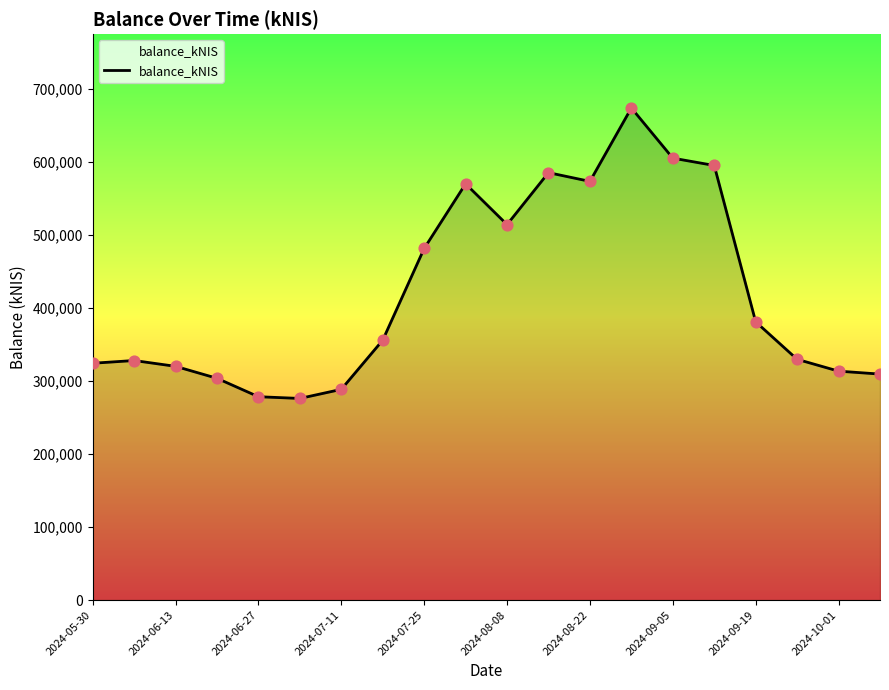

What is the minimum value shown in the chart?

276299.4